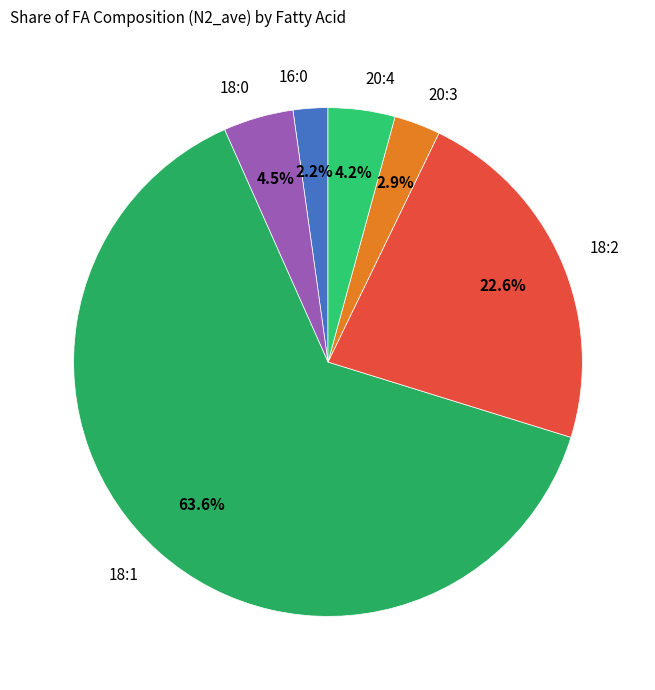

Which category has the biggest portion of the pie?

18:1